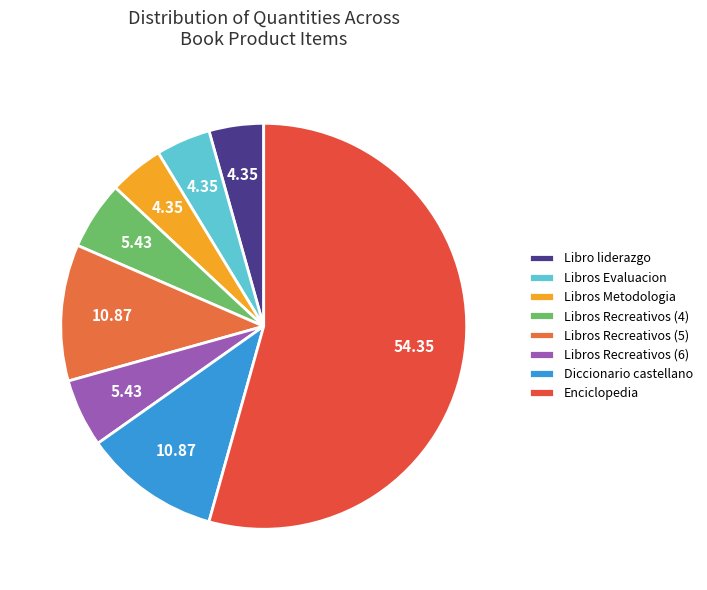

What percentage do Enciclopedia and Libro liderazgo together represent?

58.7%